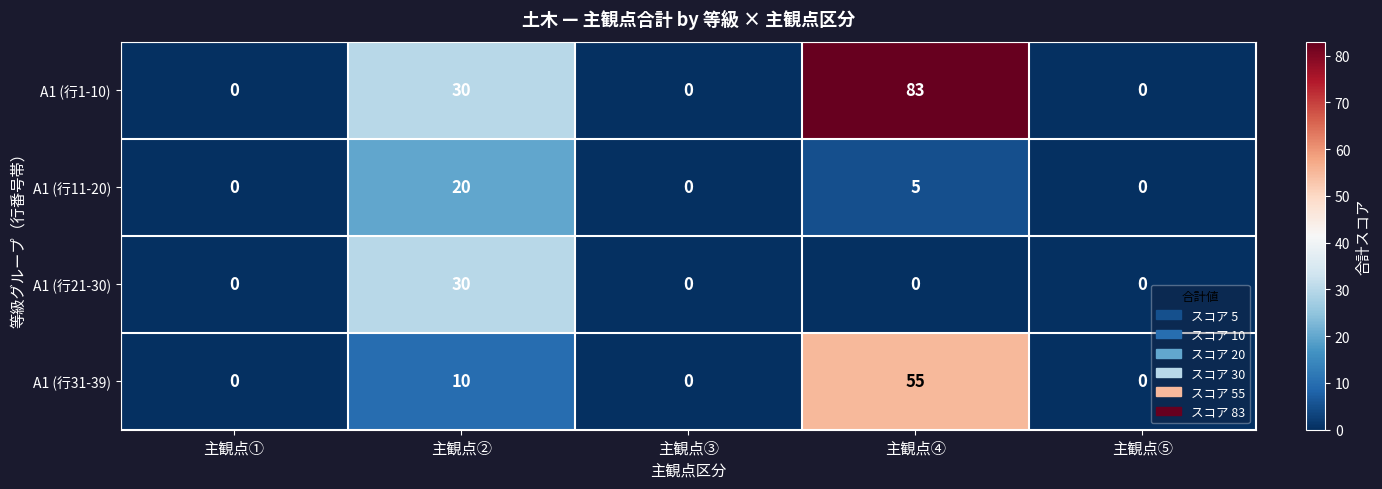

Rank the series by their maximum value, from lowest to highest.

A1 (行11-20), A1 (行21-30), A1 (行31-39), A1 (行1-10)